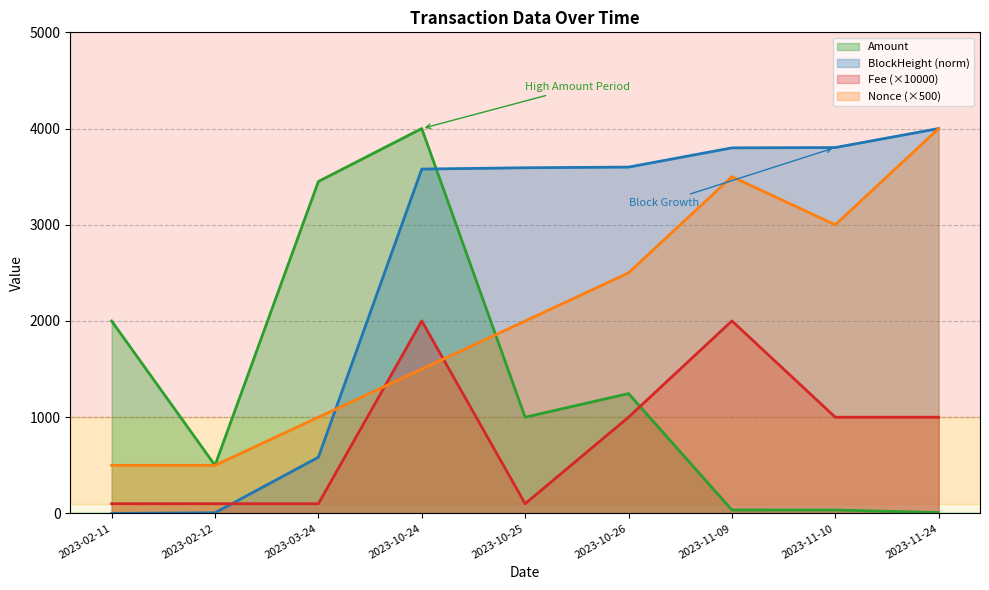

Does the chart display data point markers on the line(s)?

No